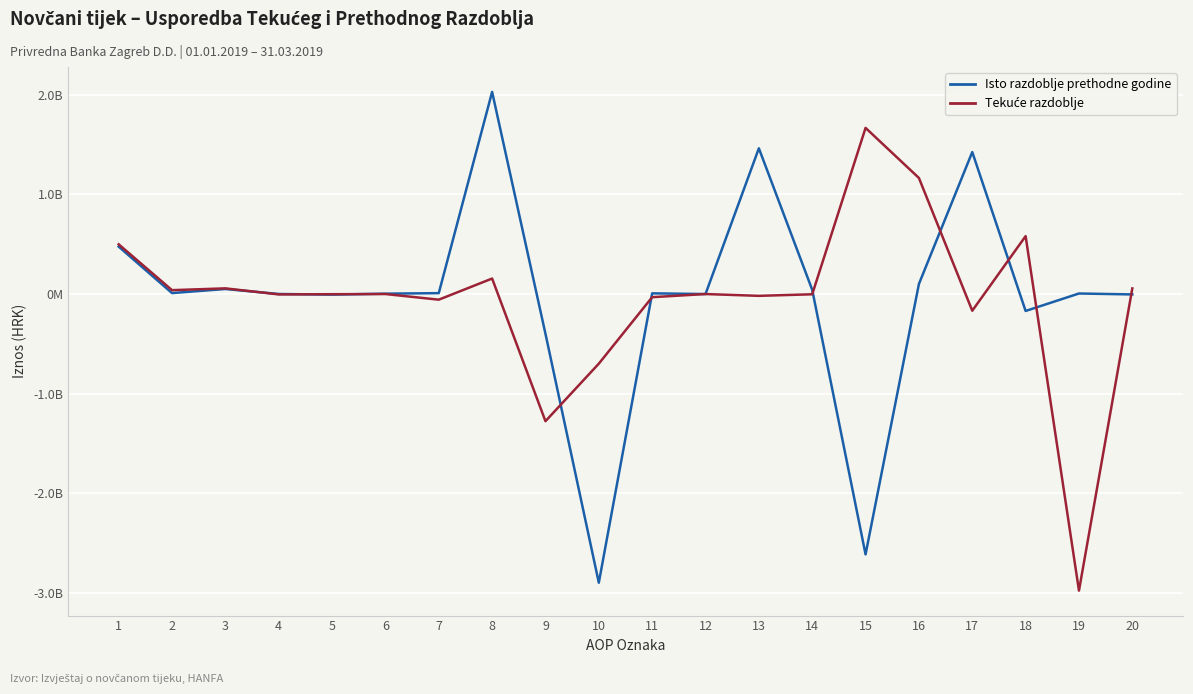

Rank the categories by Isto razdoblje prethodne godine value from highest to lowest.

8, 13, 17, 1, 16, 3, 14, 2, 7, 11, 19, 6, 4, 12, 20, 5, 18, 9, 15, 10